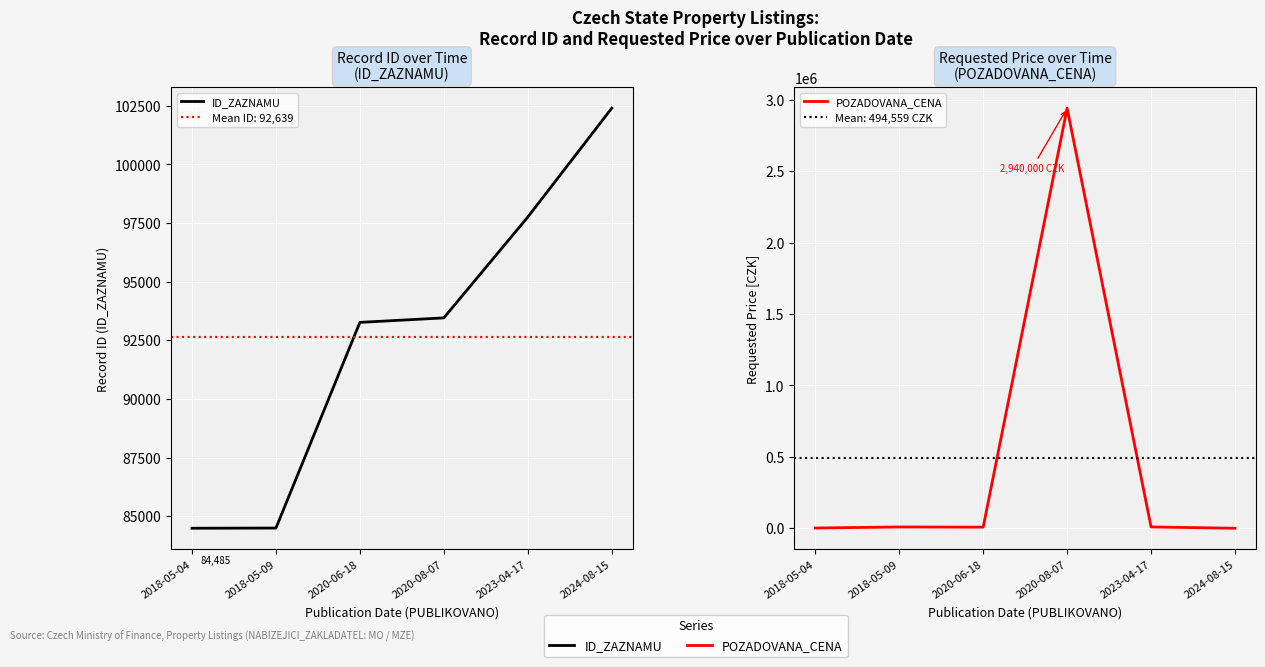

What are all the series names shown in the legend?

ID_ZAZNAMU, POZADOVANA_CENA